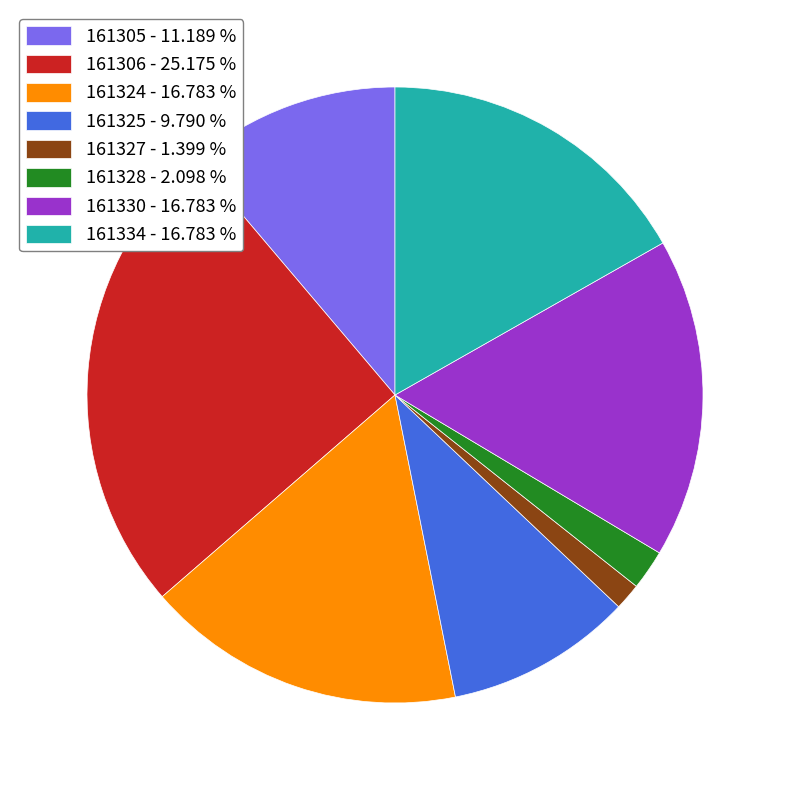

Is 161330 the majority of the pie?

No